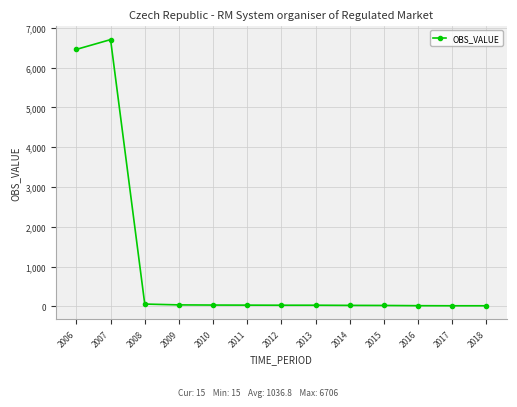

Where is the first local maximum?

2007